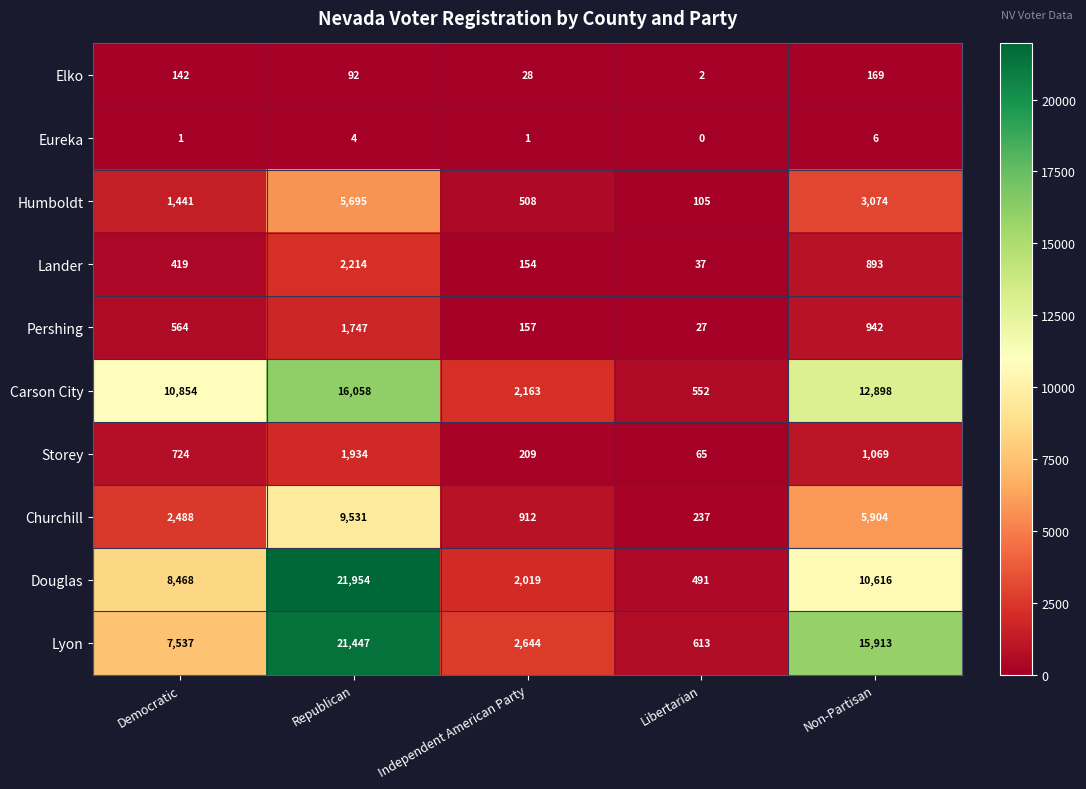

The Carson City series shows 16058 at Republican. True or false?

True